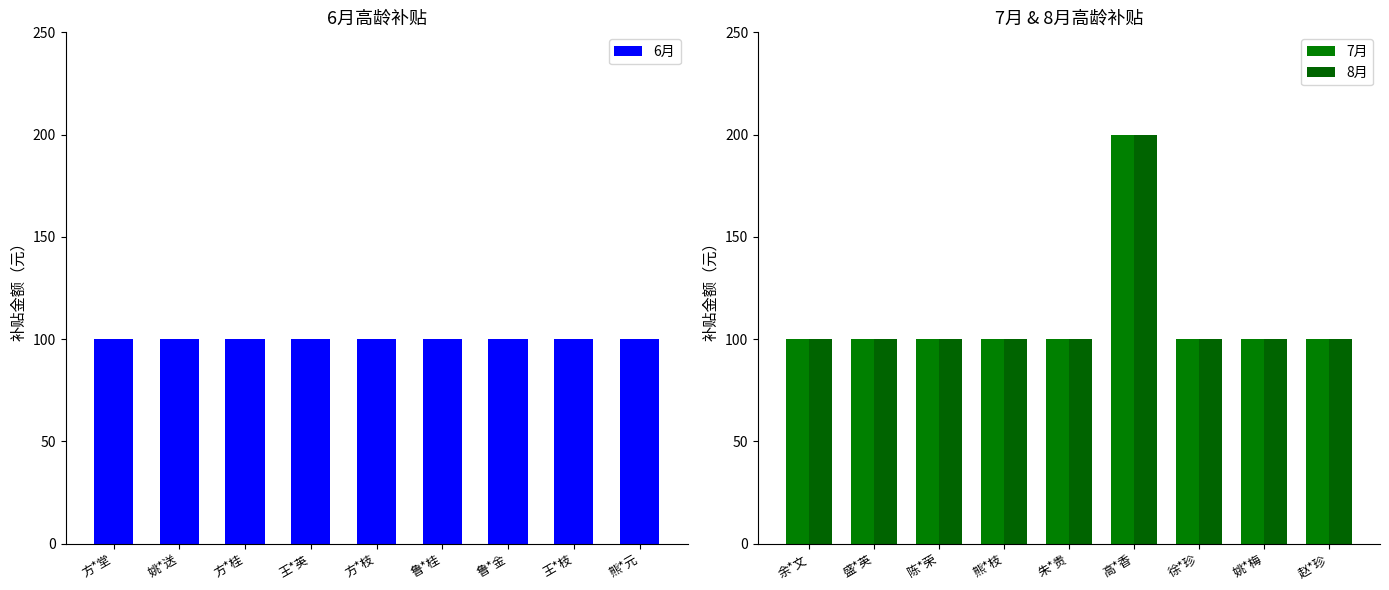

Reading right to left, transcribe all the data shown in this chart.

6月: 熊*元=100	王*枝=100	鲁*金=100	鲁*桂=100	方*枝=100	王*英=100	方*桂=100	姚*送=100	方*堂=100
7月: 赵*珍=100	姚*梅=100	徐*珍=100	高*香=200	朱*贵=100	熊*枝=100	陈*荣=100	盛*英=100	余*文=100
8月: 赵*珍=100	姚*梅=100	徐*珍=100	高*香=200	朱*贵=100	熊*枝=100	陈*荣=100	盛*英=100	余*文=100